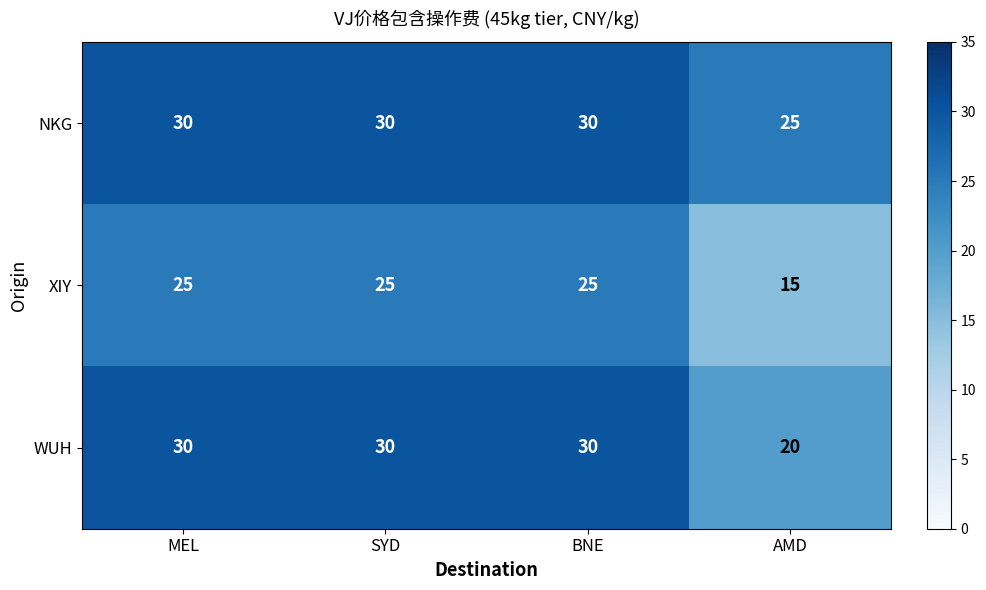

The XIY series shows 40 at MEL. True or false?

False